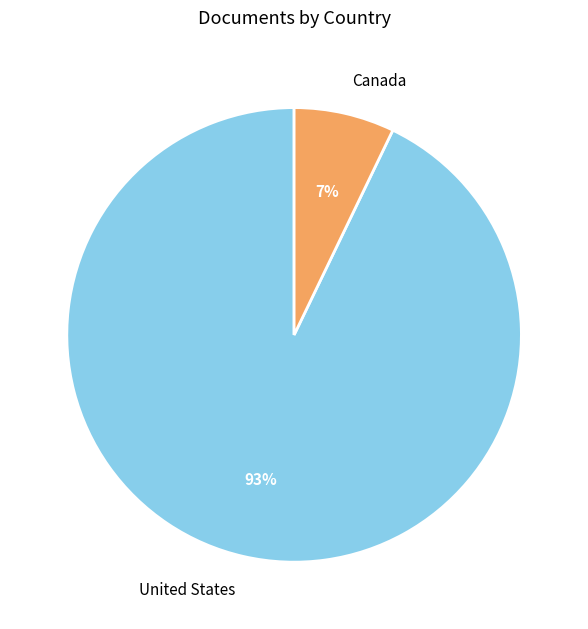

Combined, do Canada and United States account for over 50%?

Yes